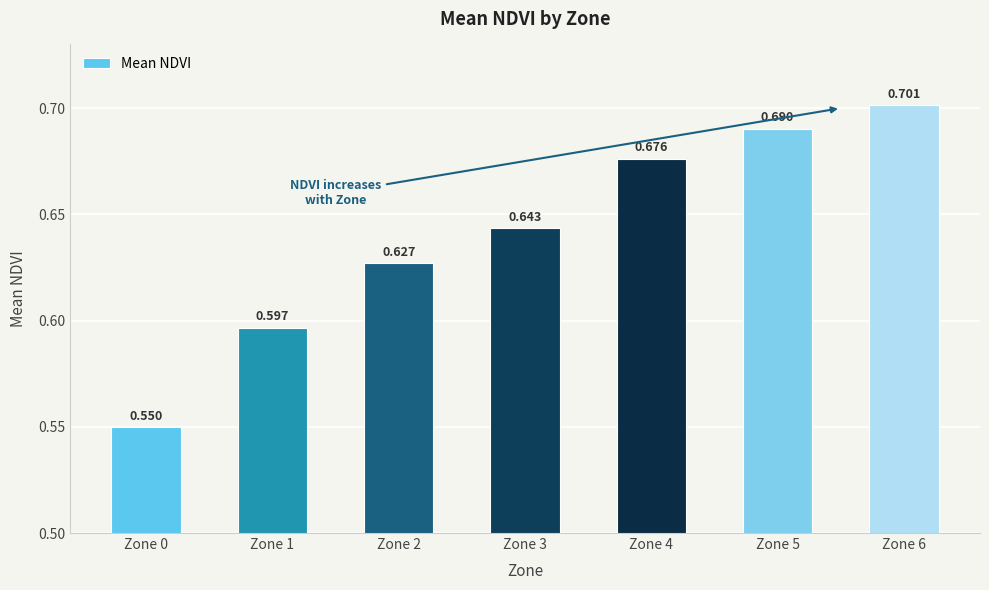

What is the maximum value shown in the chart?

0.7